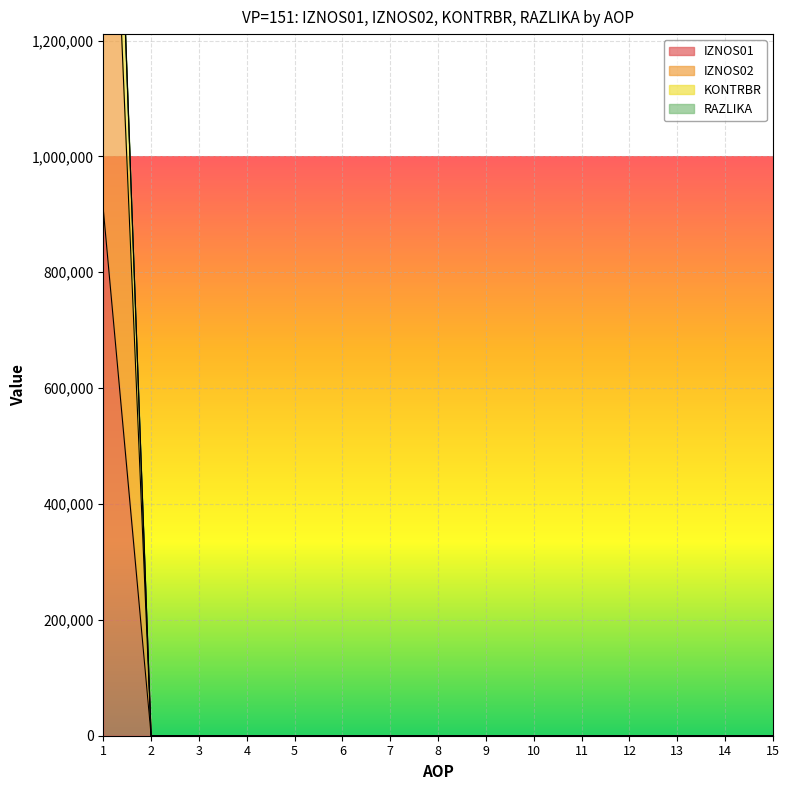

At 1, list the series in order from smallest to largest.

IZNOS02, IZNOS01, KONTRBR, RAZLIKA